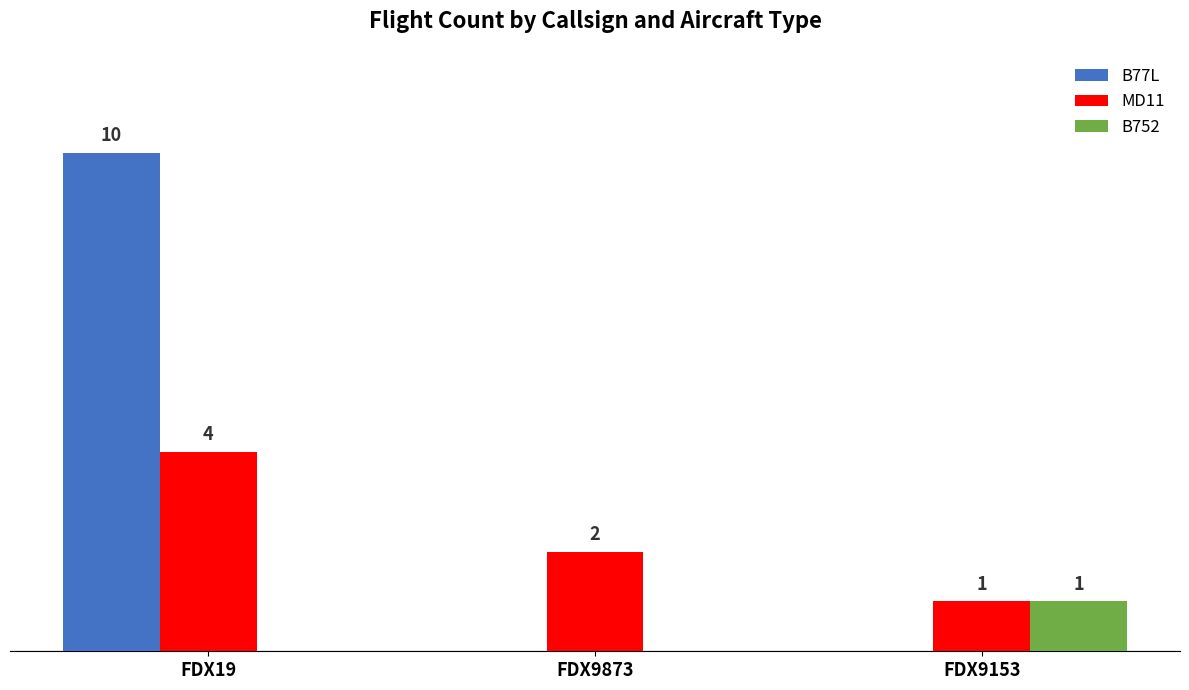

Is the value of MD11 at FDX19 greater than the value of B77L at FDX9873?

Yes